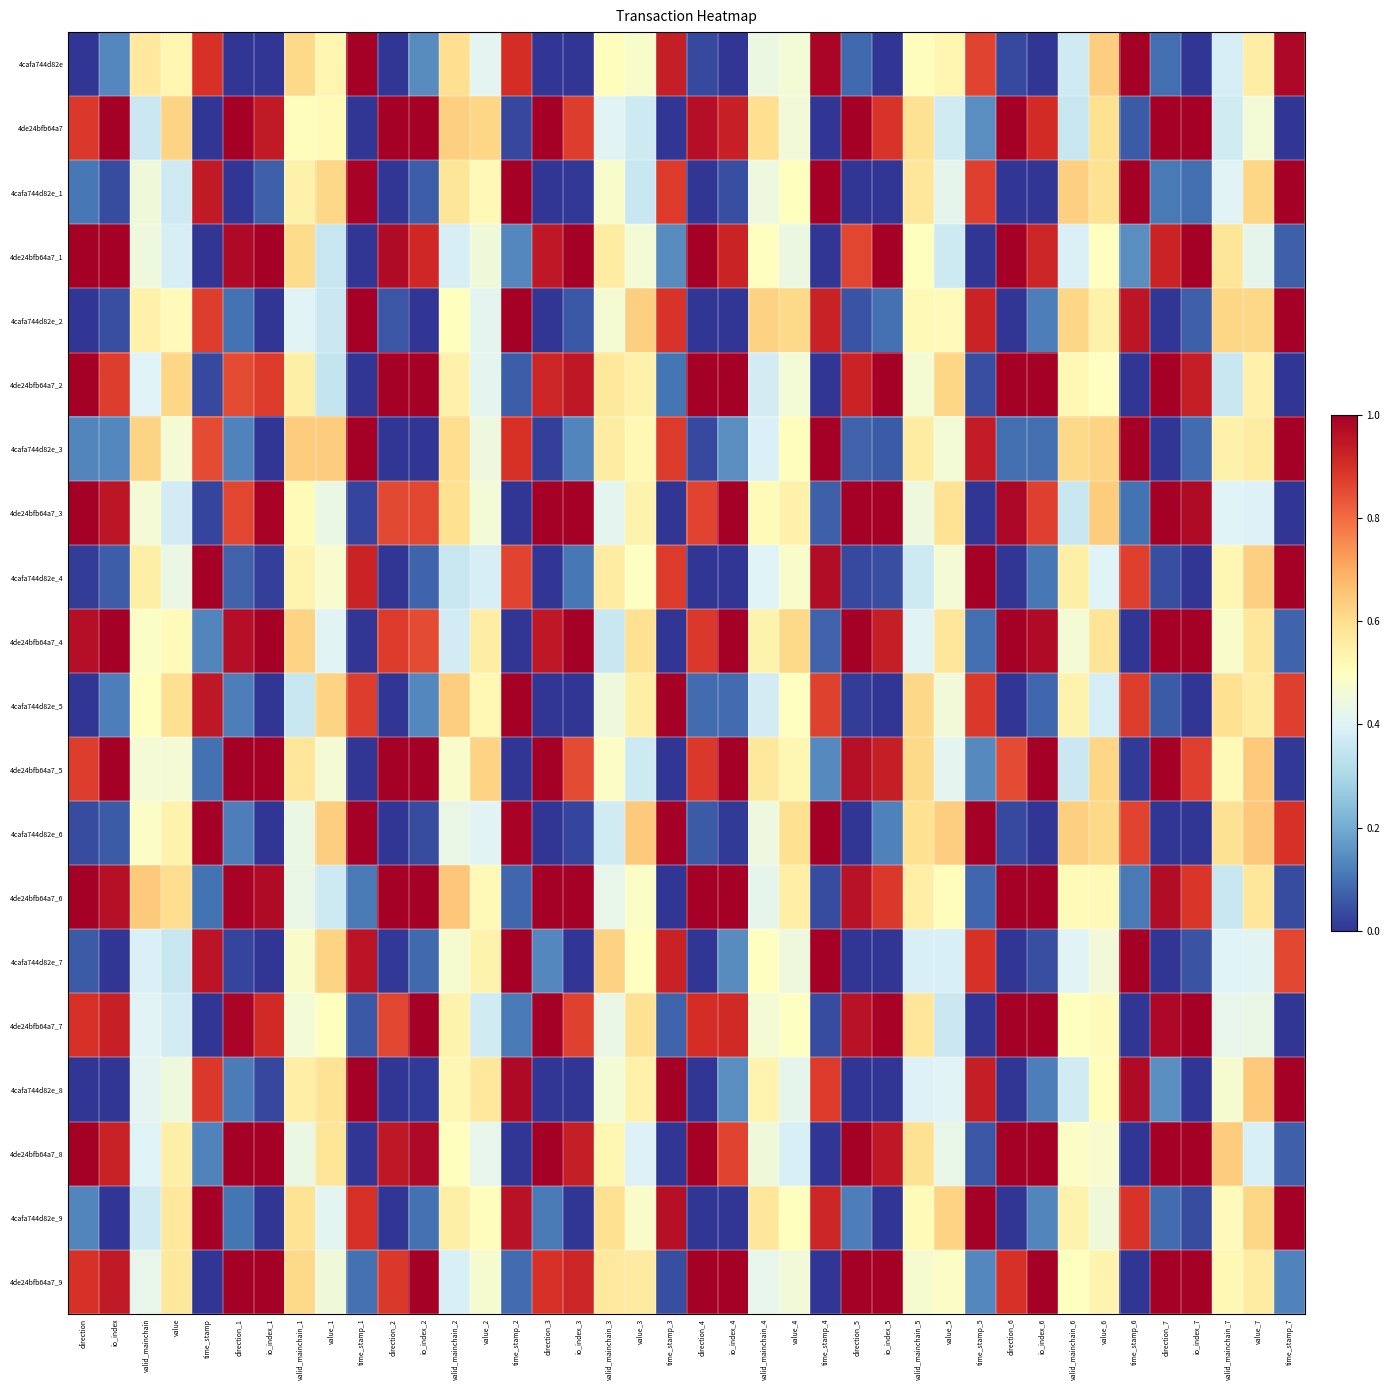

Which series has the largest total across all categories?

4de24bfb64a7_6